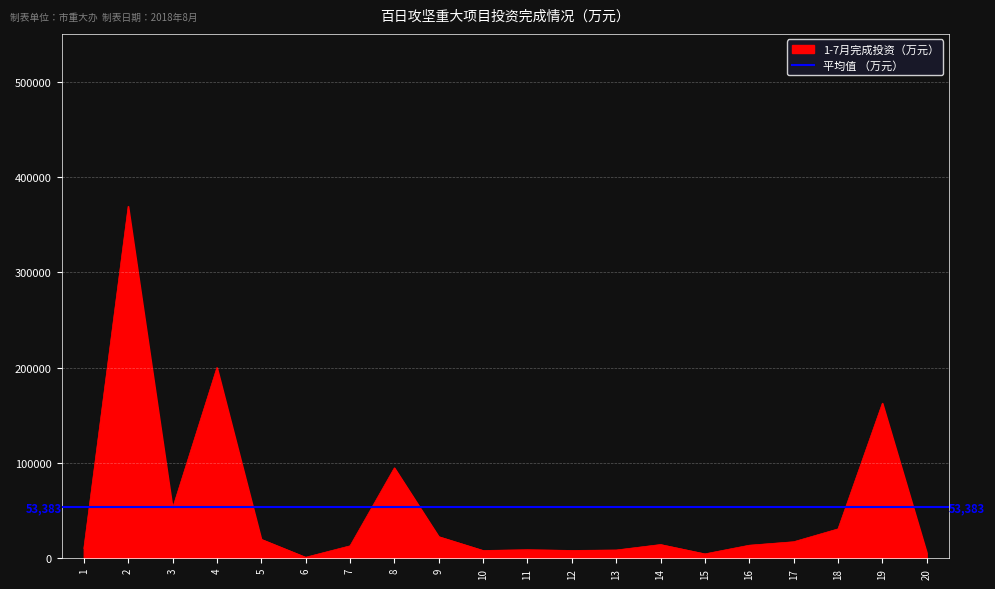

Count the number of categories in the chart.

20